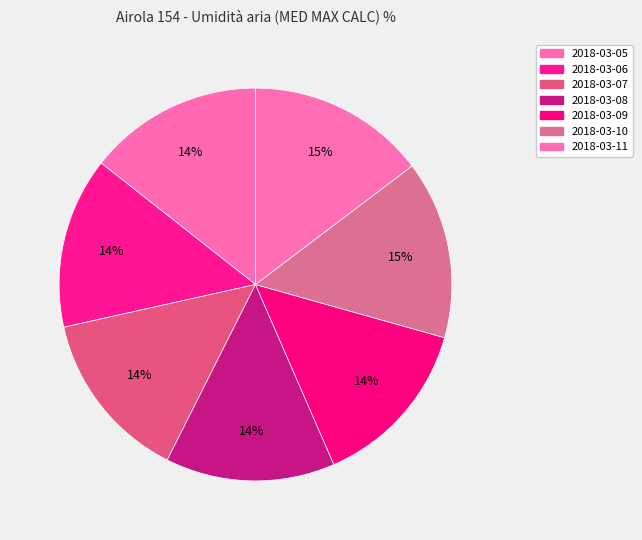

How much of the chart is everything except 2018-03-08?

86.0%